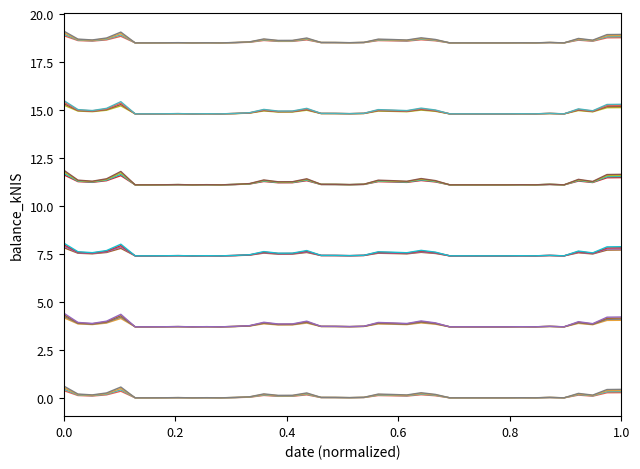

Is this an area chart (filled region under the line)?

No